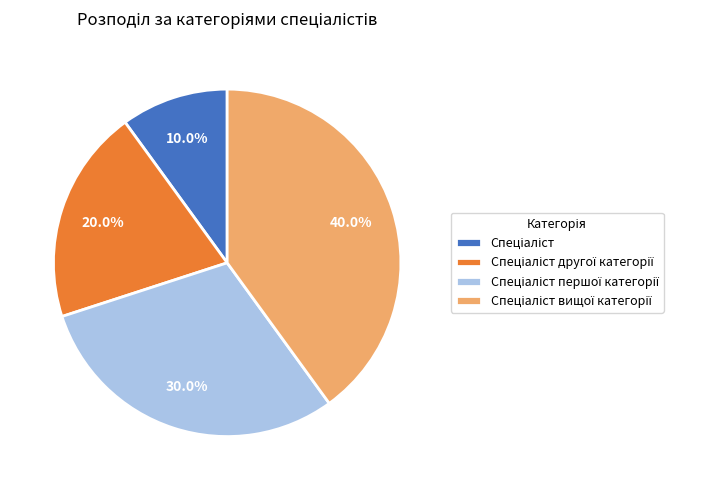

Is there a majority slice in this chart?

No